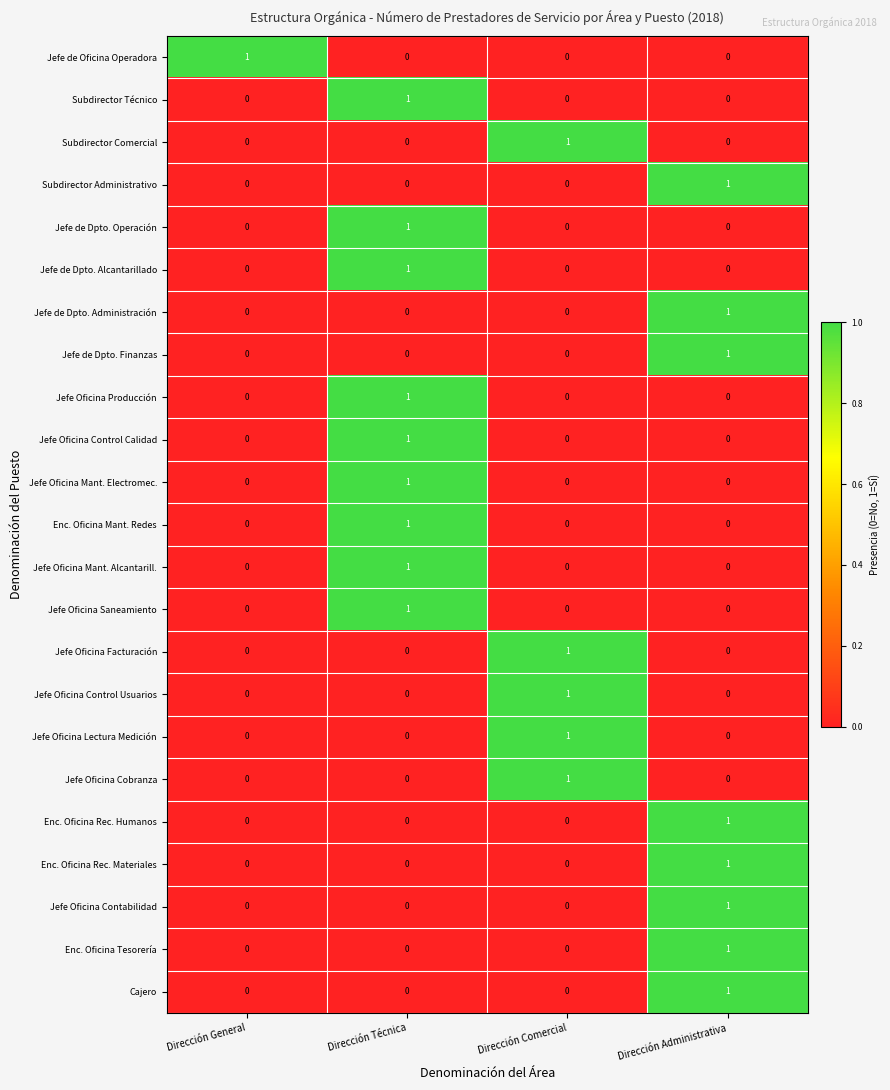

Count the Jefe Oficina Facturación values in the range 0 to 1.

4